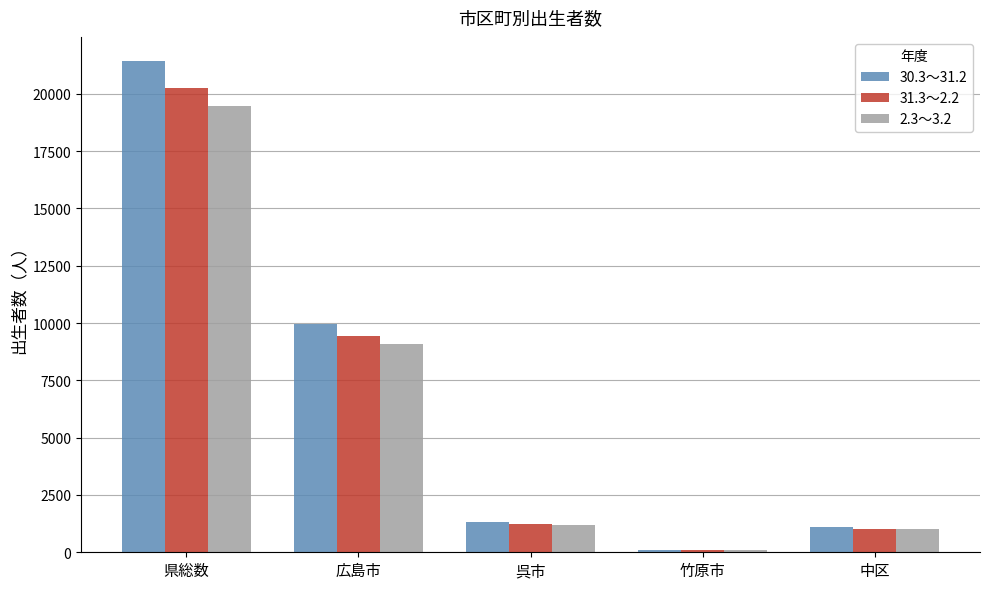

How many data points in 30.3～31.2 are less than 1326?

2